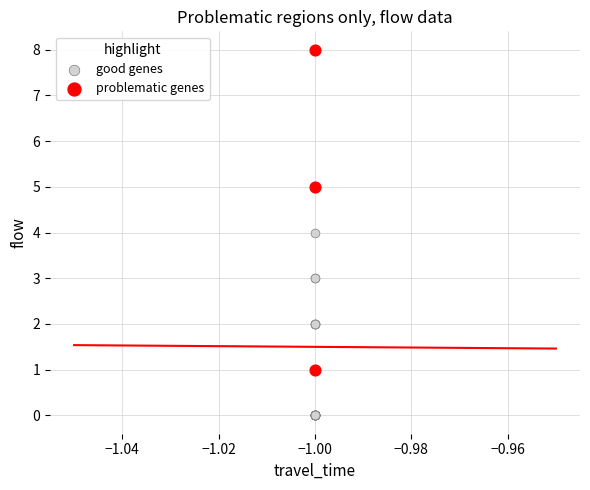

Which series has the largest Y range (max minus min)?

problematic genes